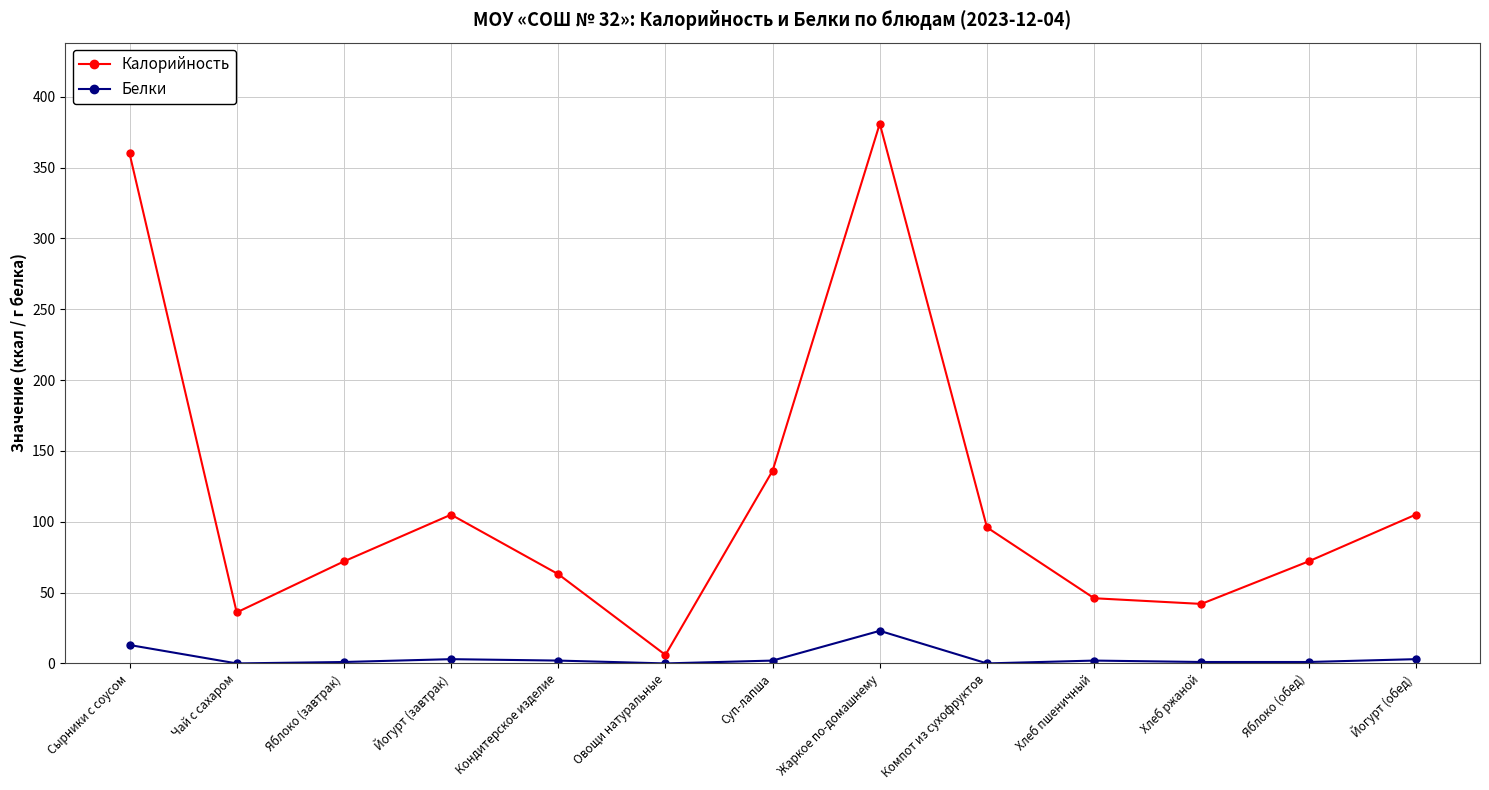

Where is Калорийность nearest to the value 193?

Суп-лапша